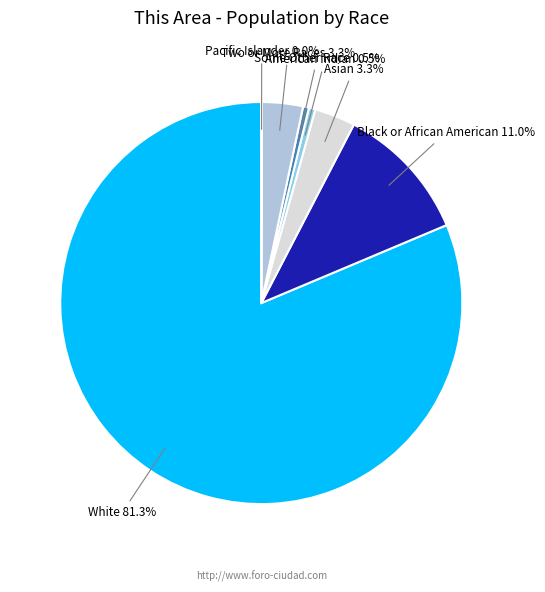

Is there any slice that represents more than half of the pie?

Yes